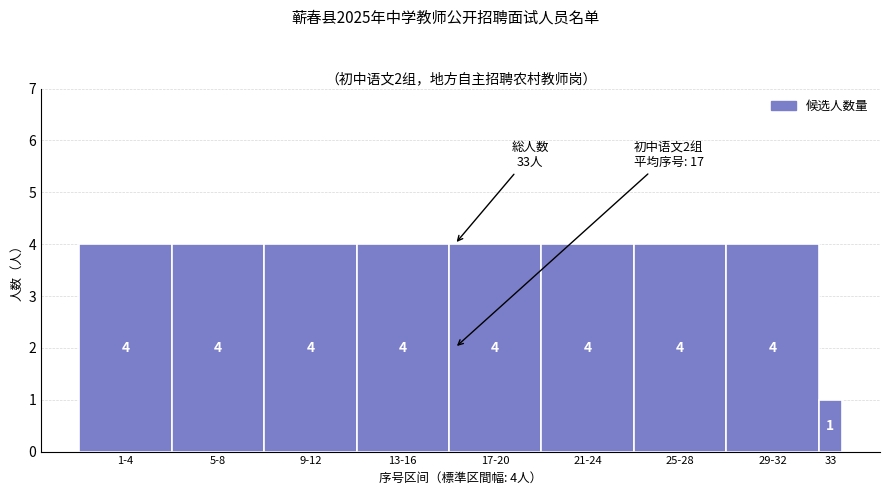

Reading left to right, what are all the values shown in this chart?

4	4	4	4	4	4	4	4	1